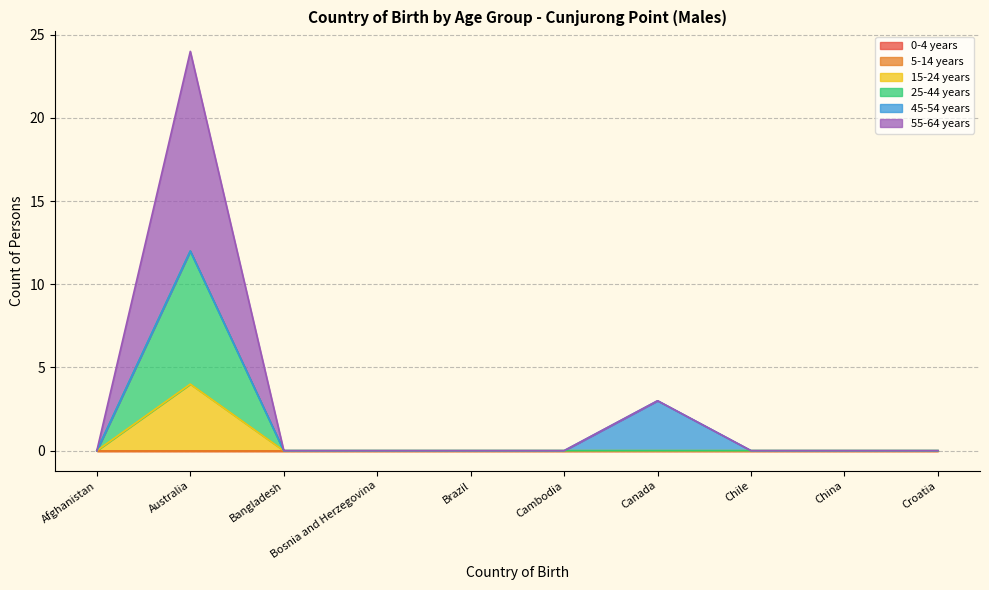

What is the label of the 9th point from the left?

China